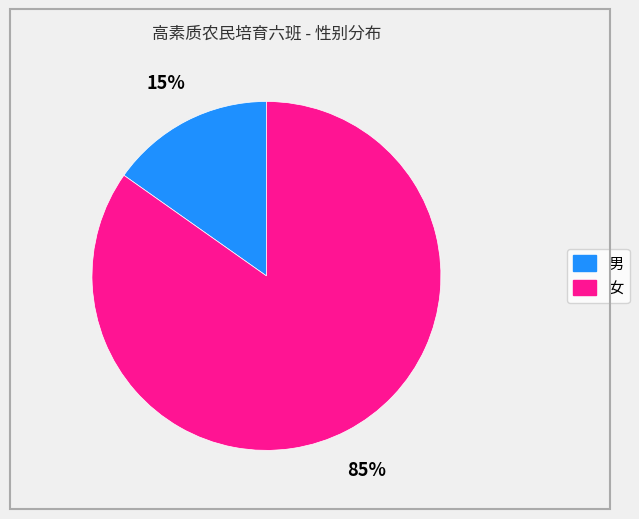

Which slice is the smallest?

男